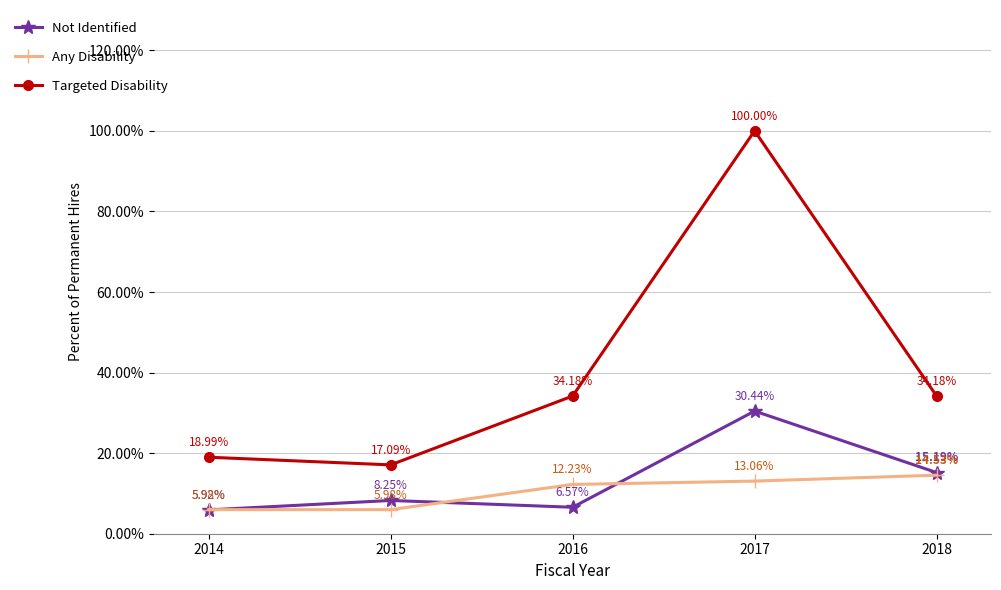

True or false: Targeted Disability and Not Identified intersect in this chart.

False